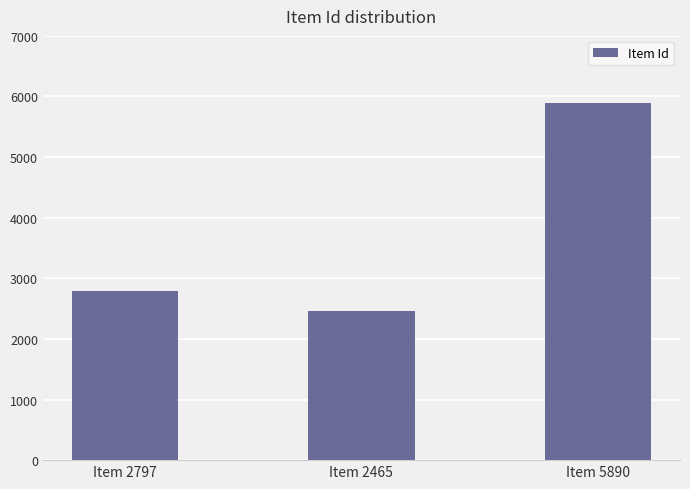

Which category has the highest value across all series?

Item 5890